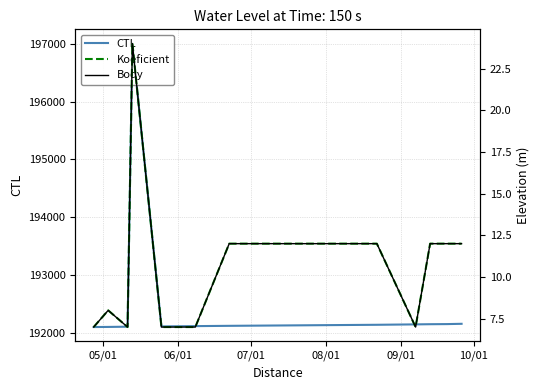

Reading left to right, transcribe all the data shown in this chart.

CTL: 192105	192107	192111	197004	192116	192121	192126	192144	192151	192154	192156	192161
Koeficient: 7	8	7	24	7	7	12	12	7	12	12	12
Body: 7	8	7	24	7	7	12	12	7	12	12	12